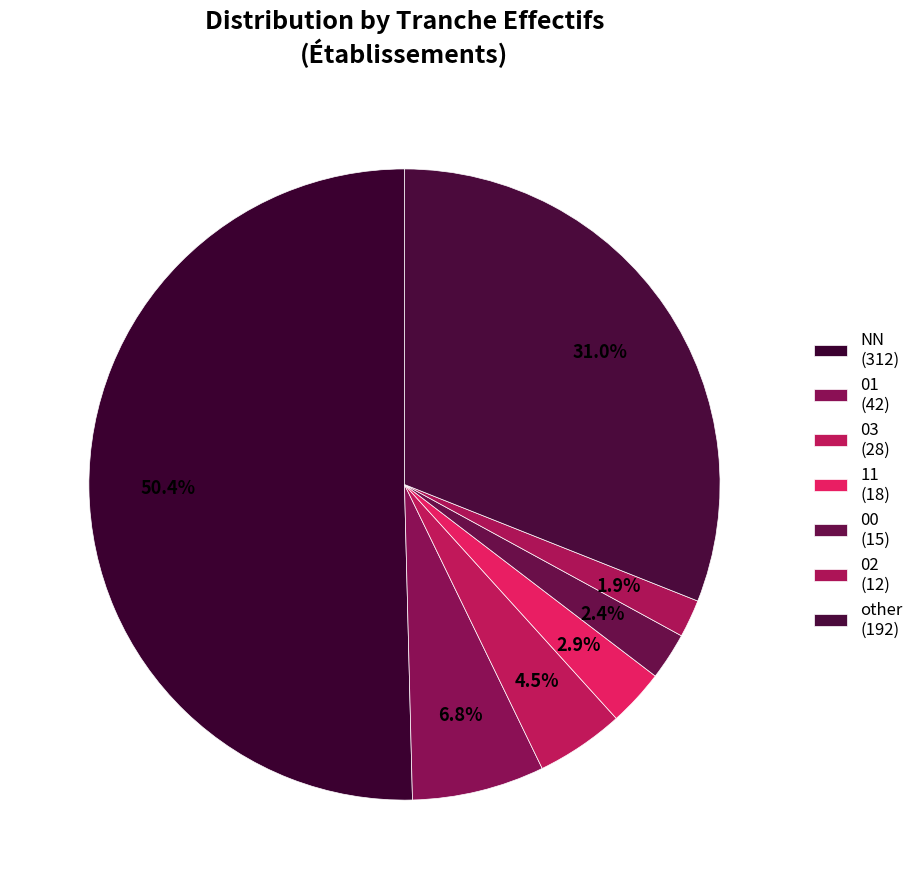

What is the ratio of the value at NN to the value at other?

1.6